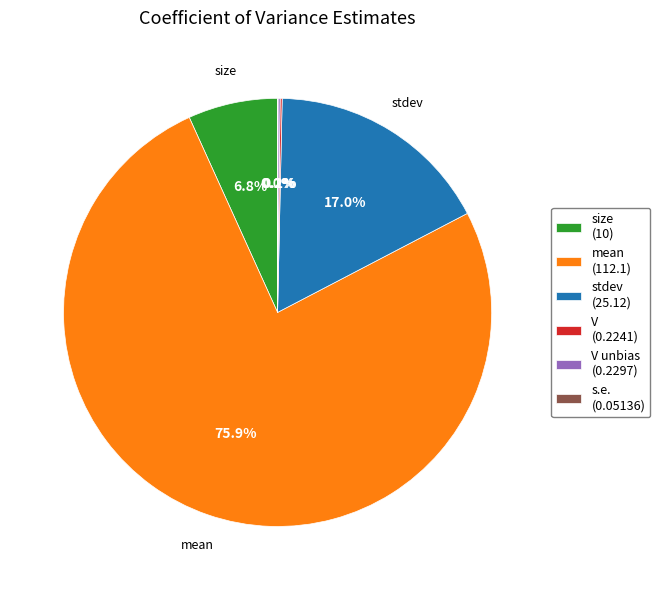

What portion of the pie excludes size (10)?

93.2%